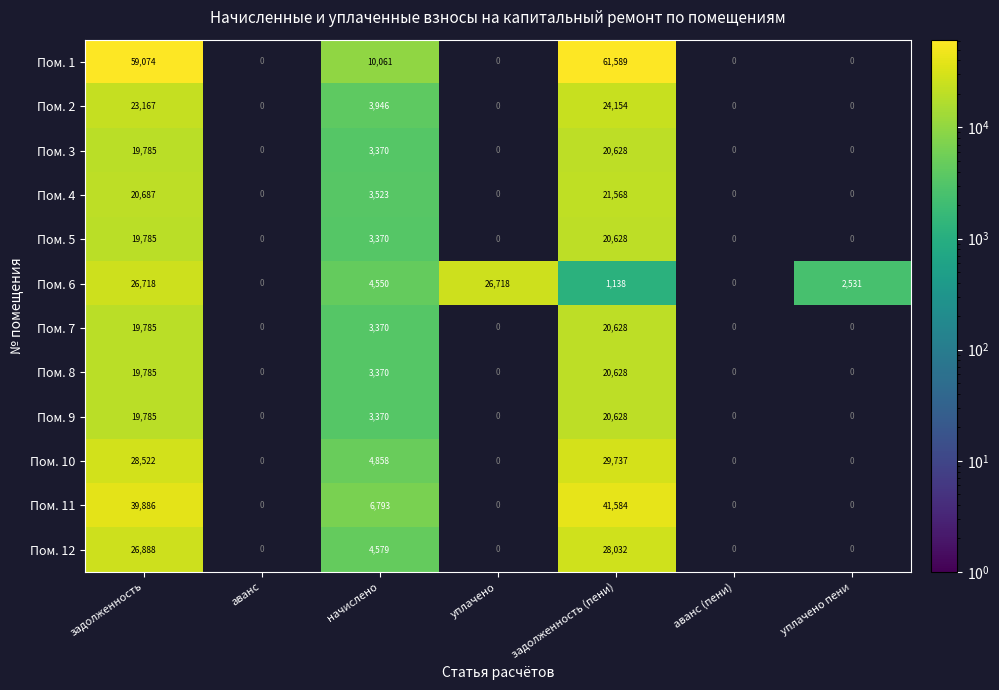

The value of Пом. 5 at задолженность is 26479.1. True or false?

False